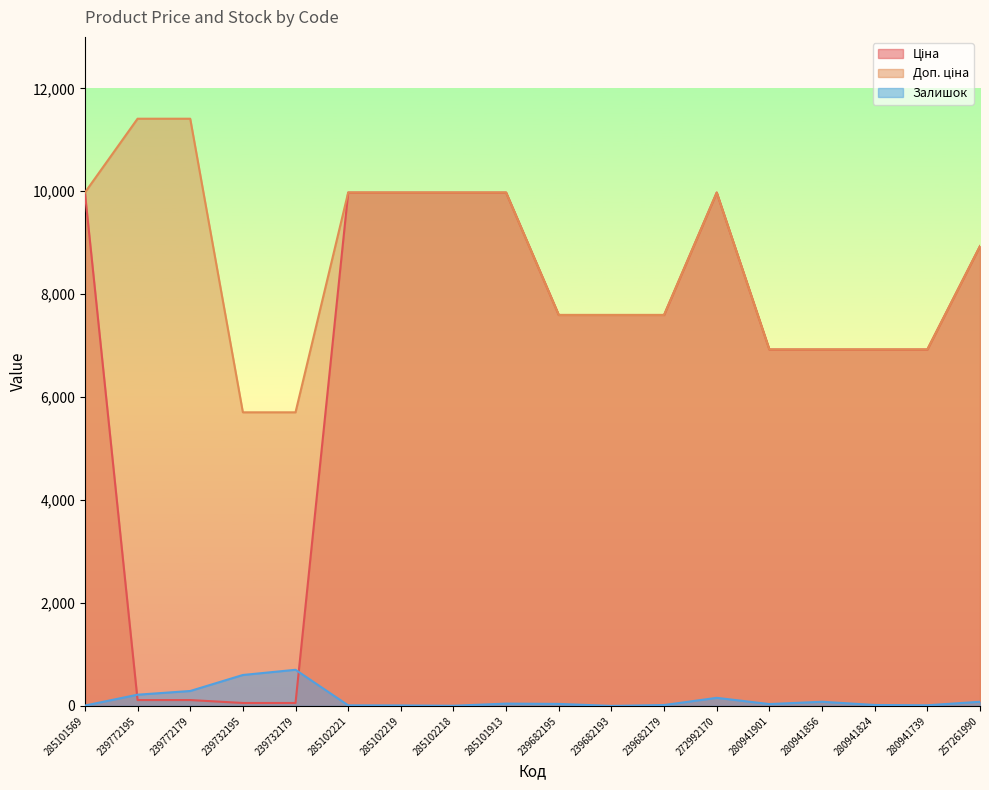

Where is Залишок nearest to the value 351?

239772179